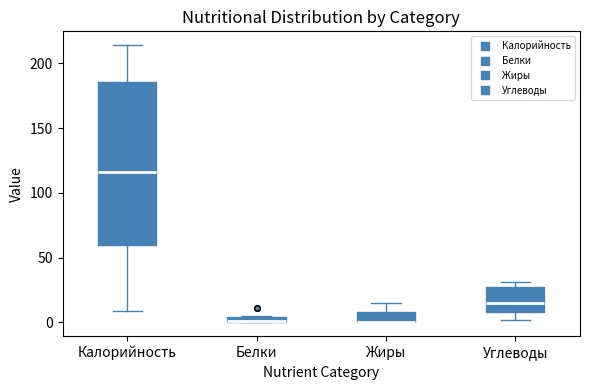

Which box is the tallest, from its lower edge to its upper edge?

Калорийность